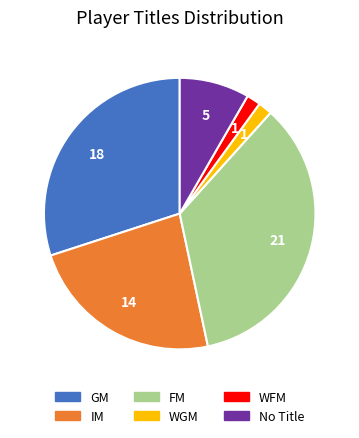

Is there a majority slice in this chart?

No